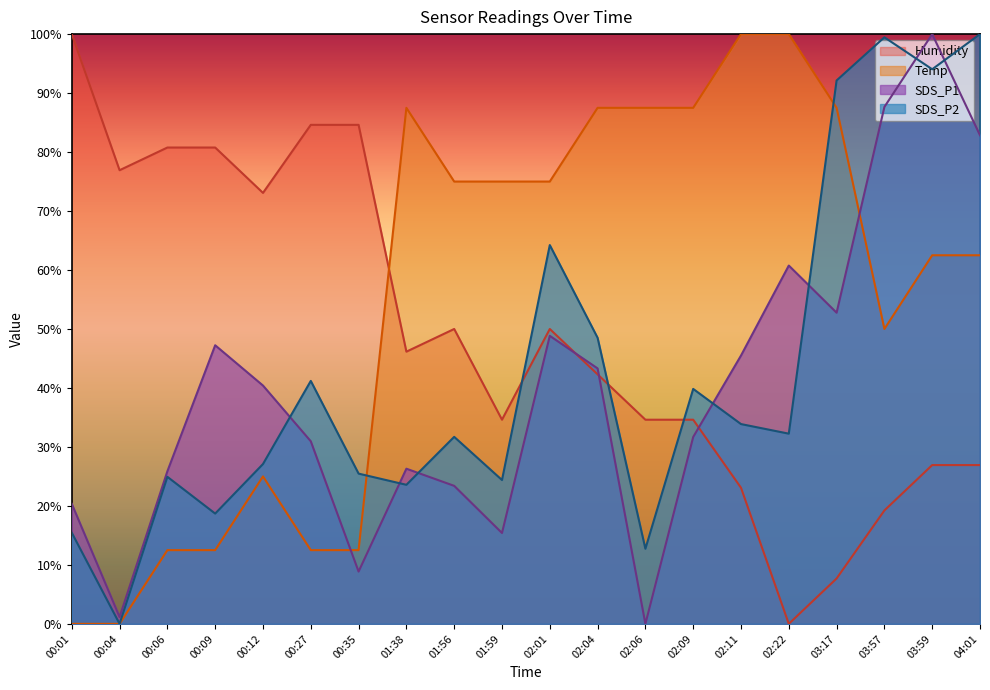

How many interior local valleys does the SDS_P1 series have?

5